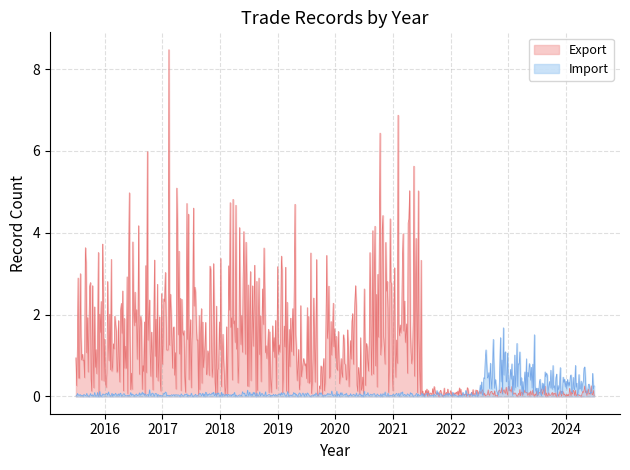

At 35, list the series in order from smallest to largest.

Export, Import